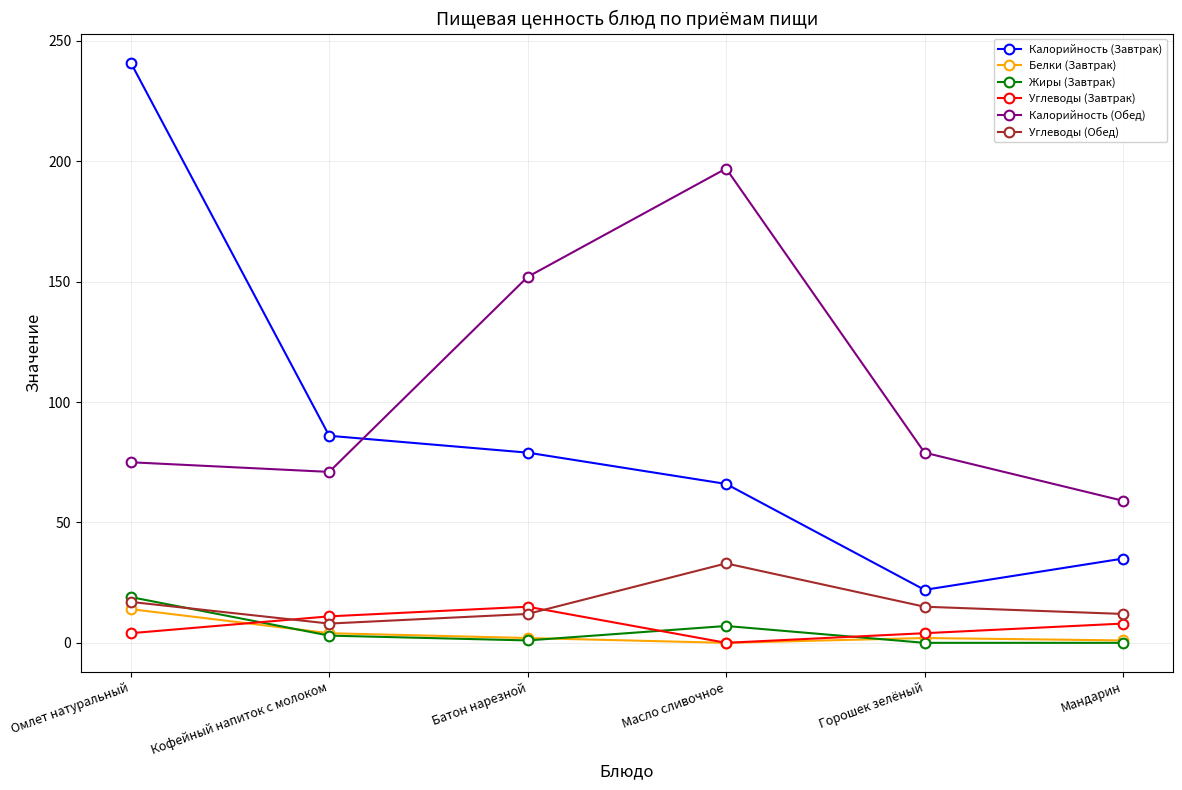

What are all the series names shown in the legend?

Калорийность (Завтрак), Белки (Завтрак), Жиры (Завтрак), Углеводы (Завтрак), Калорийность (Обед), Углеводы (Обед)